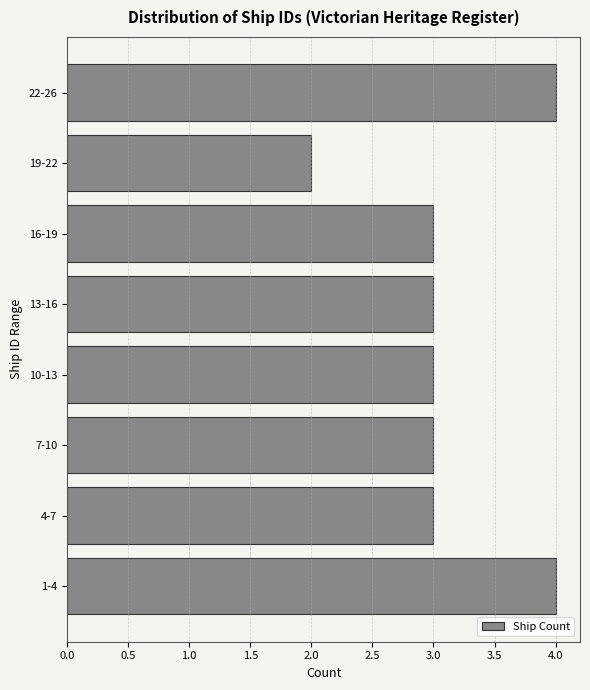

Reading bottom to top, list all the values displayed in this chart.

1-4=4	4-7=3	7-10=3	10-13=3	13-16=3	16-19=3	19-22=2	22-26=4